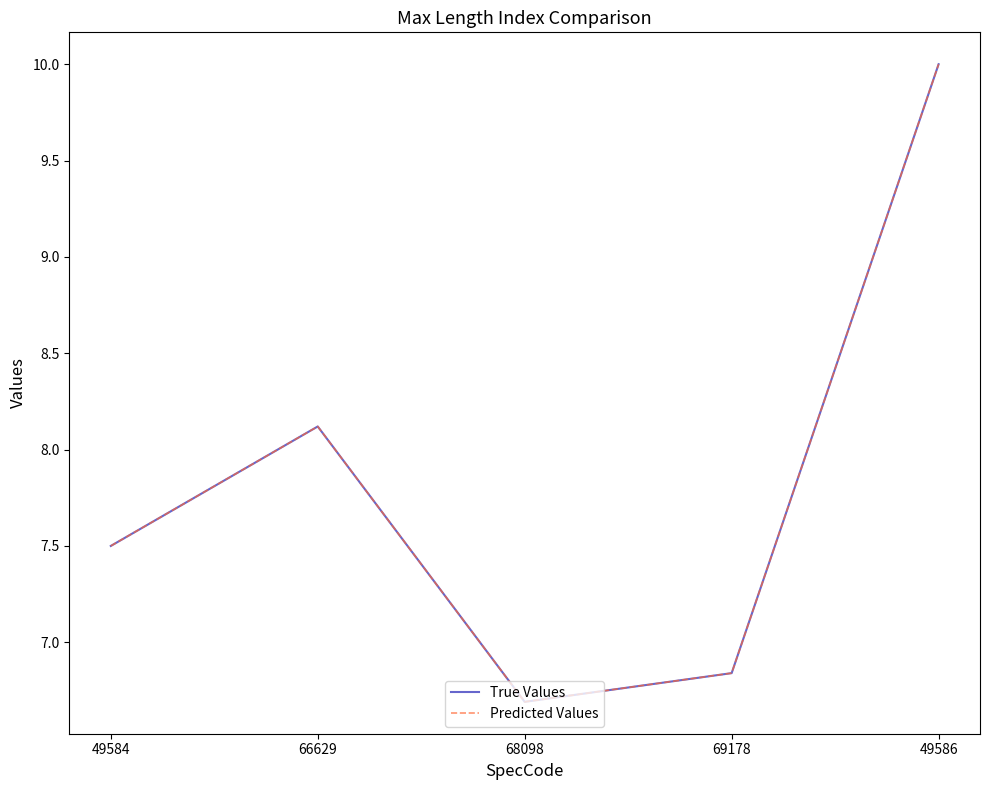

Is this an area chart (filled region under the line)?

No